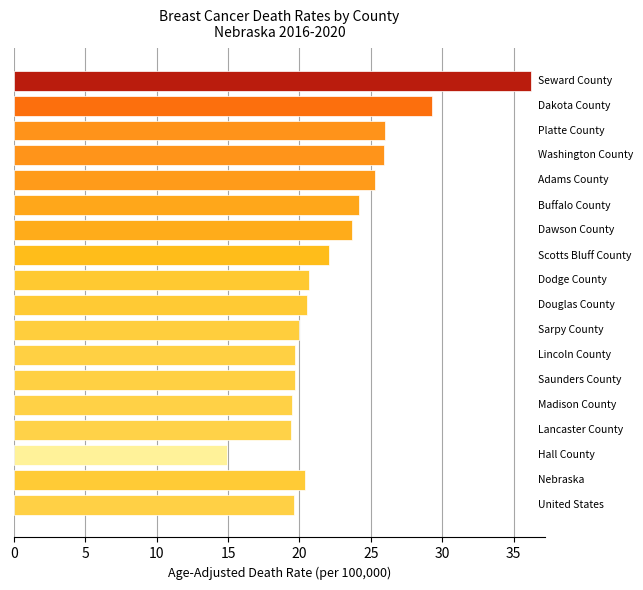

What is the minimum value shown in the chart?

14.9